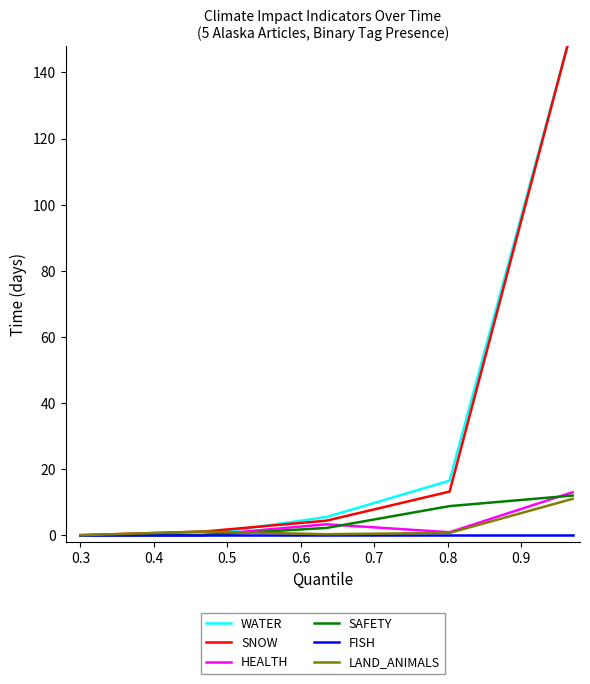

True or false: HEALTH and SNOW intersect in this chart.

False